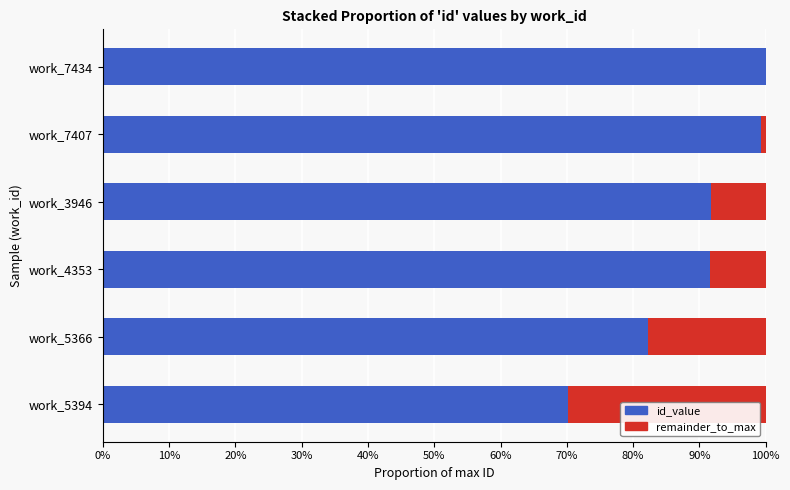

What are all the series names shown in the legend?

id_value, remainder_to_max